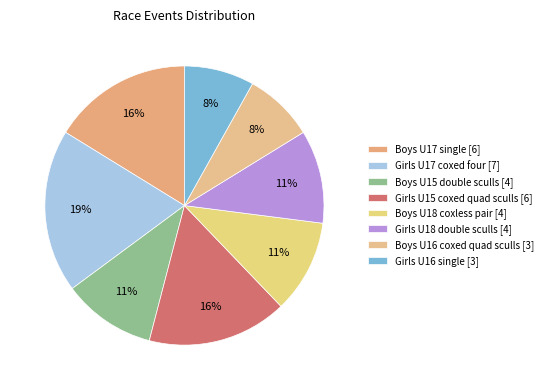

True or false: Boys U17 single accounts for 16% of the total.

True